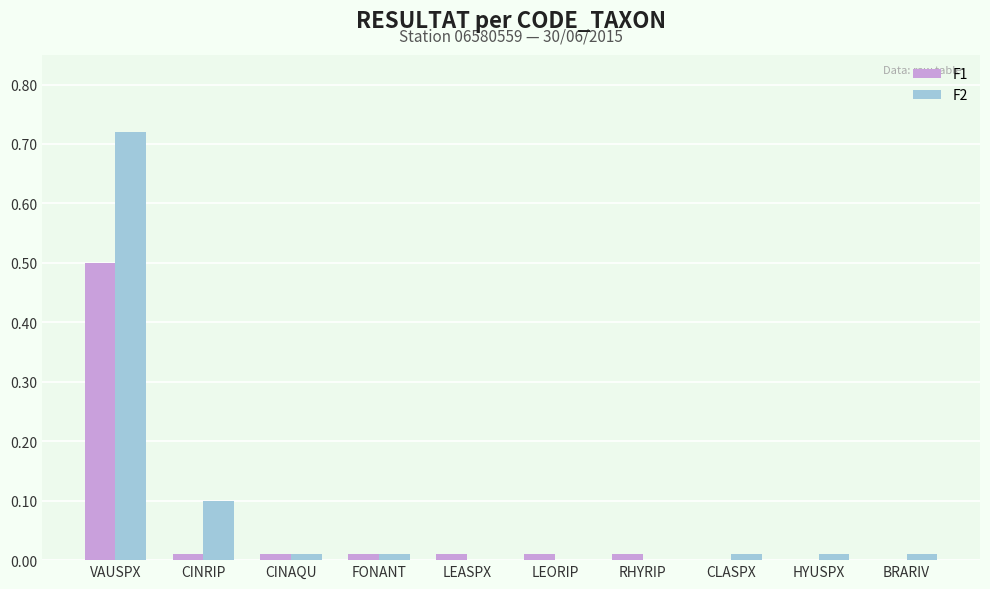

At which category is the sum across all series the highest?

VAUSPX